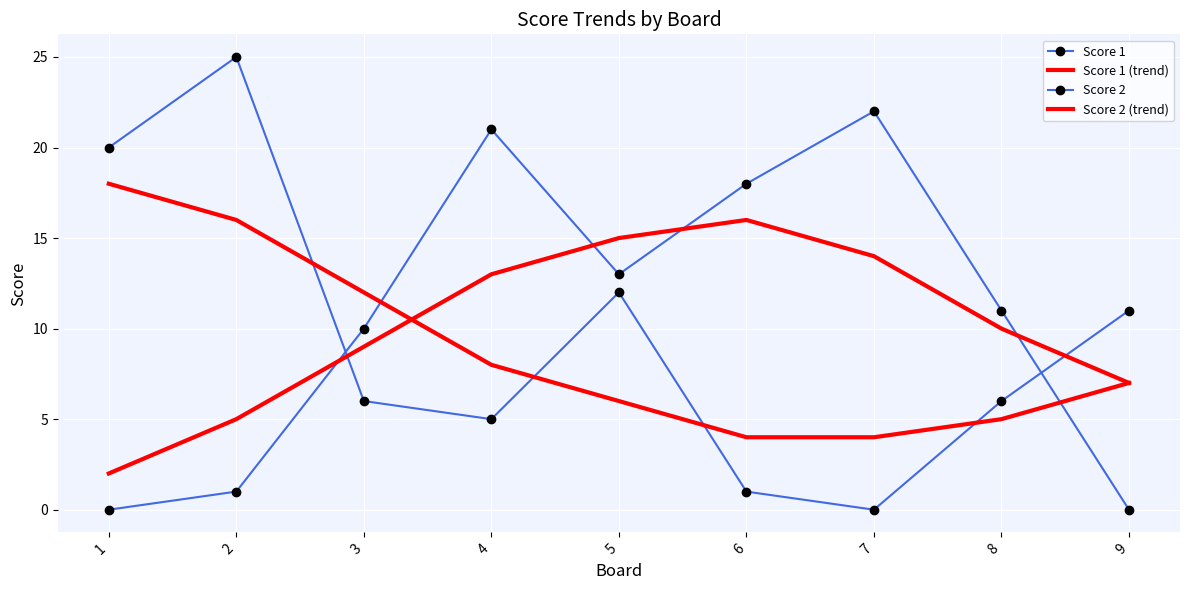

Is it true that Score 1 (trend) equals 15 at 5?

True